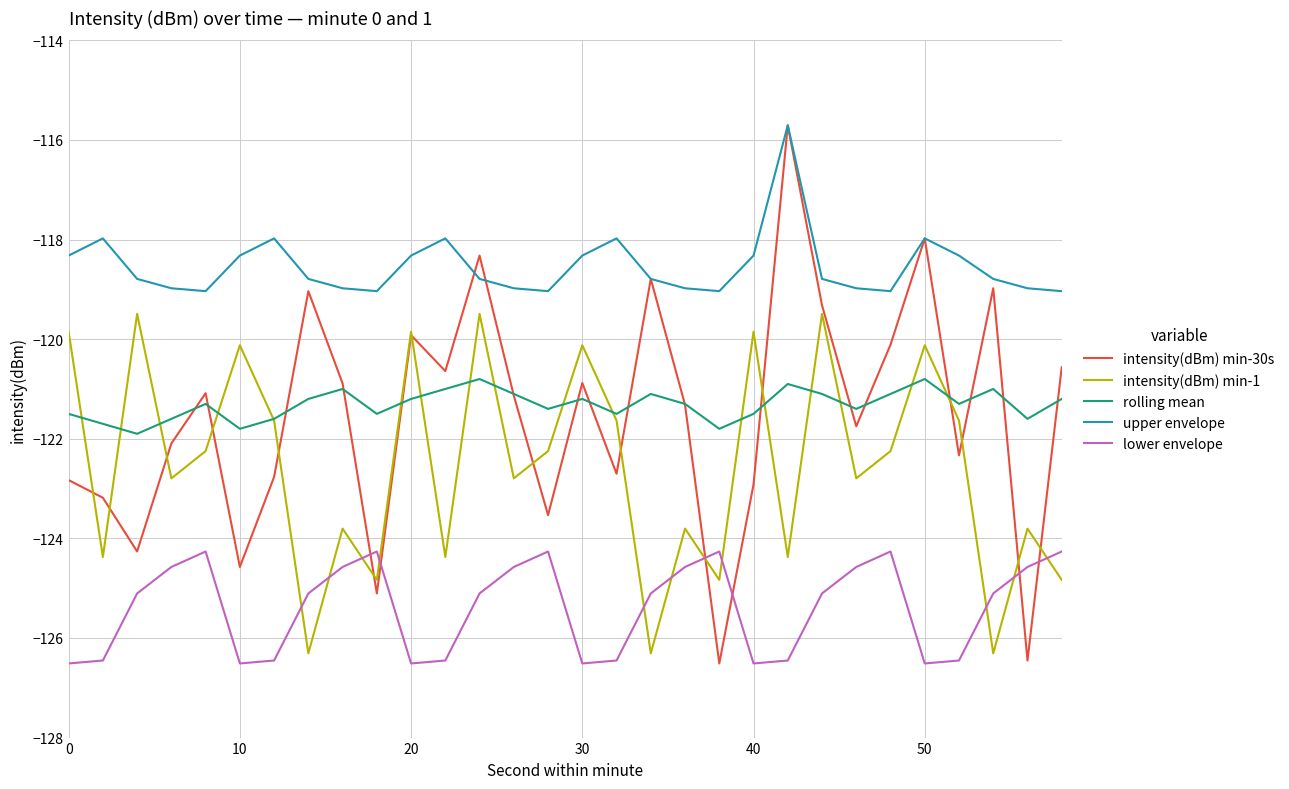

Which series has the largest total across all categories?

upper envelope